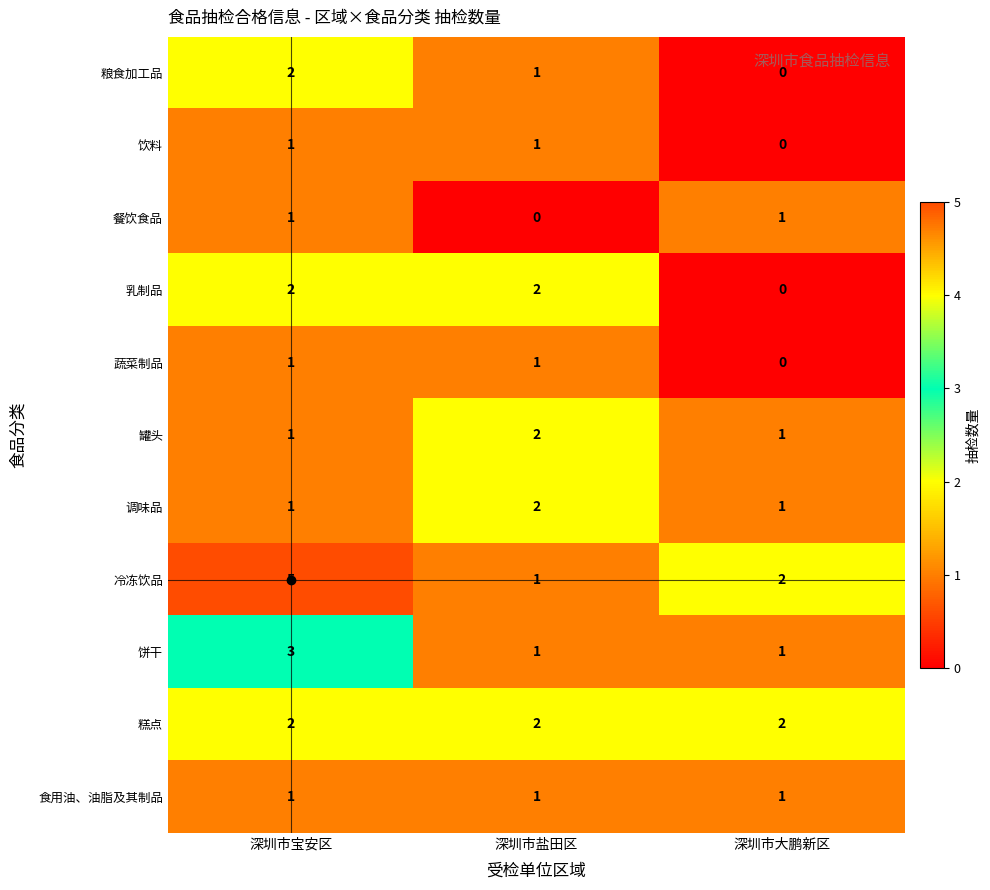

How many 饮料 values are between 0 and 1?

3